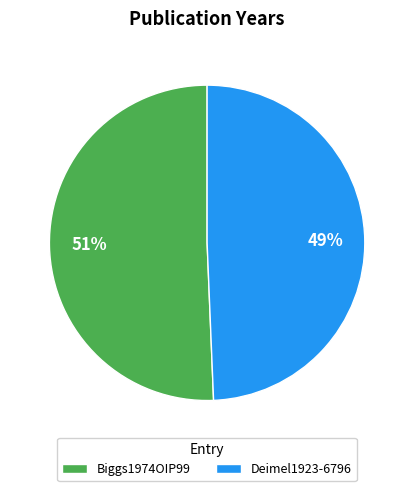

Rank the categories by value from lowest to highest.

Deimel1923-6796, Biggs1974OIP99